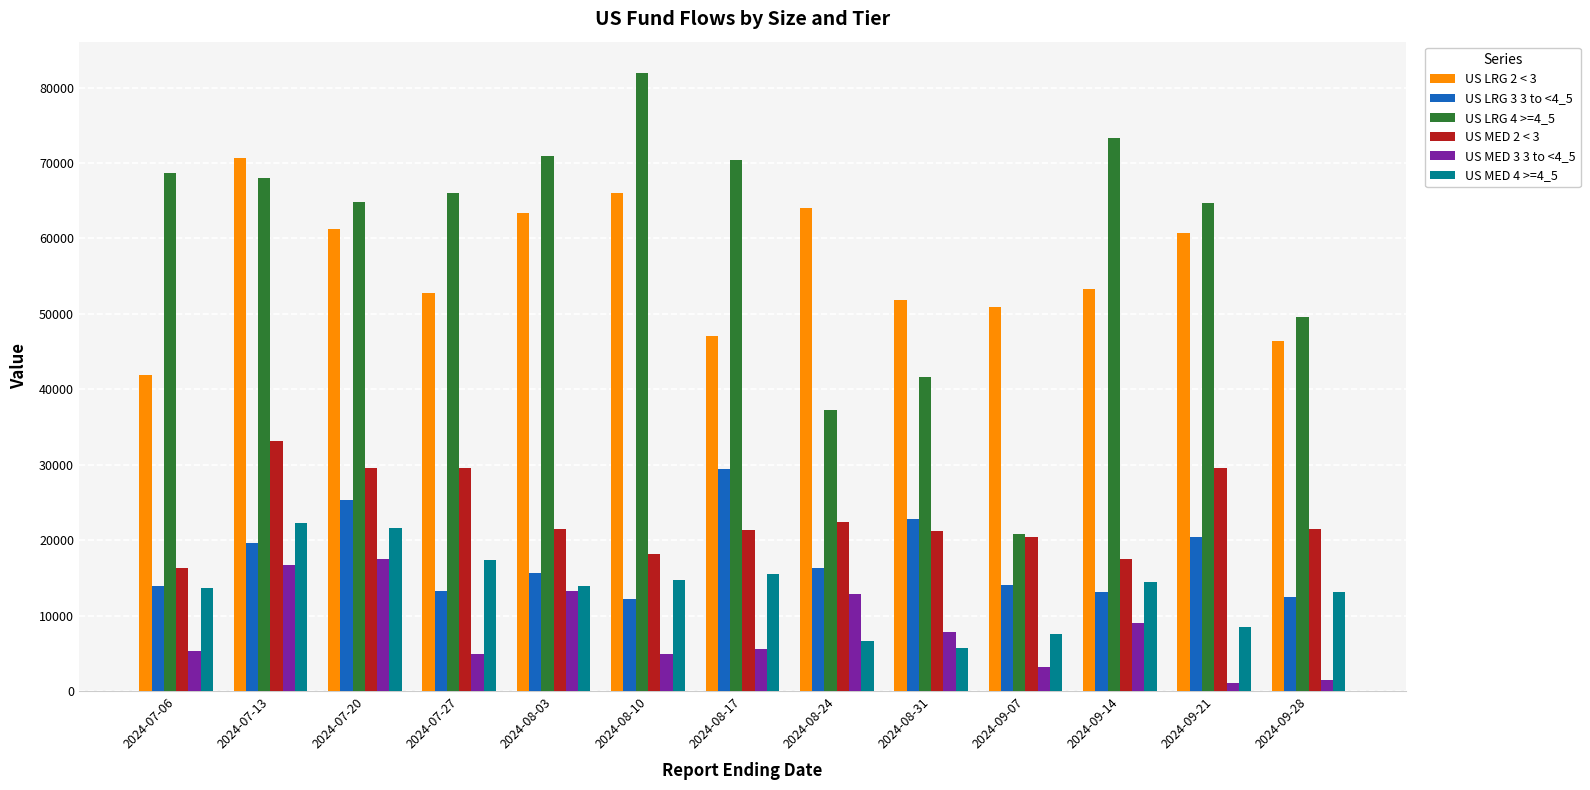

What is the difference between the US LRG 4 >=4_5 values at 2024-07-20 and 2024-07-06?

3871